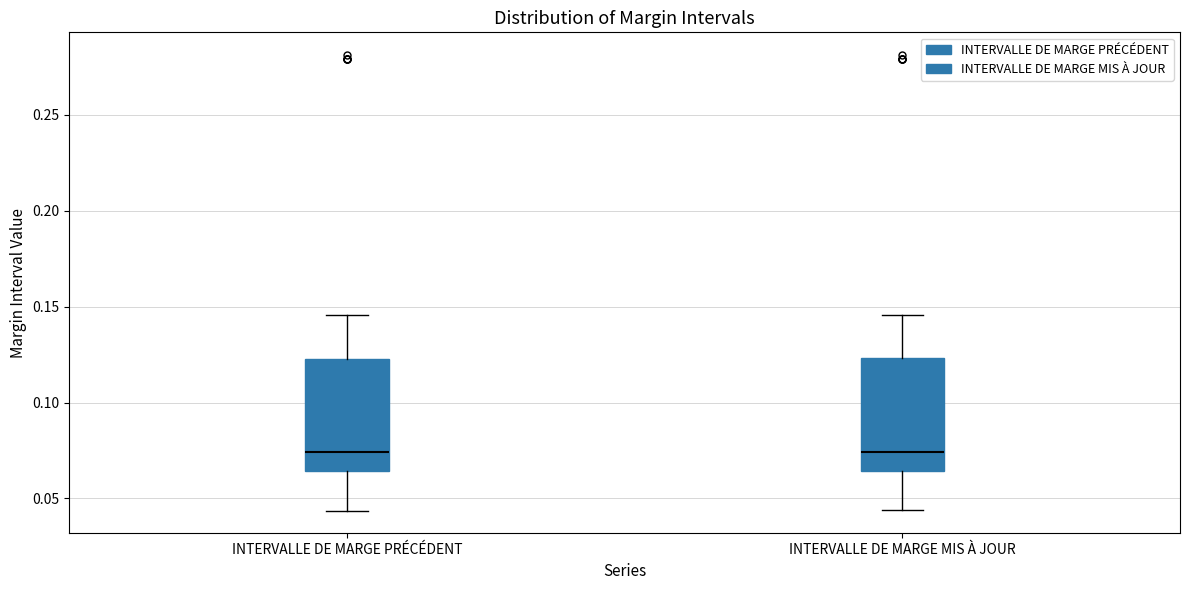

Where is the upper edge of the box for INTERVALLE DE MARGE PRÉCÉDENT on the y-axis? The values are not printed on the chart, so give them approximately, as read against the axis.

0.125